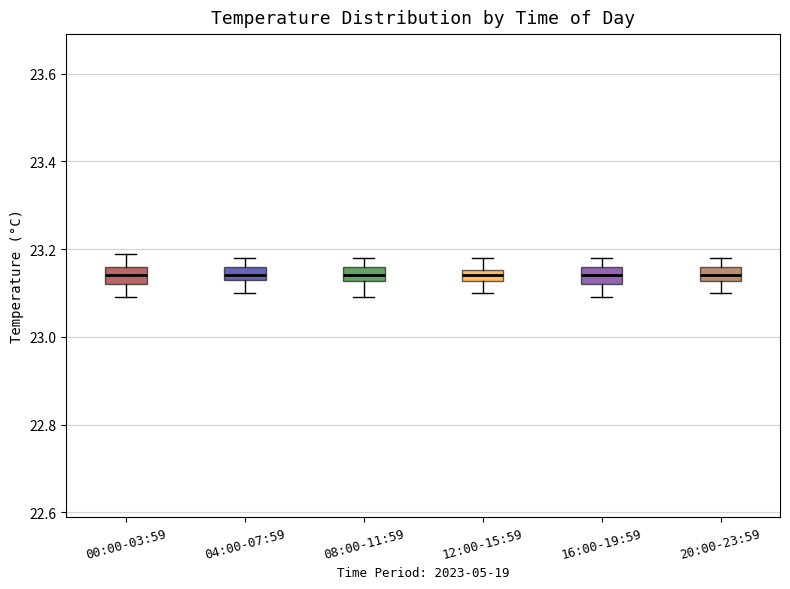

Where is the lower edge of the box for 04:00-07:59 on the y-axis? The values are not printed on the chart, so give them approximately, as read against the axis.

23.14